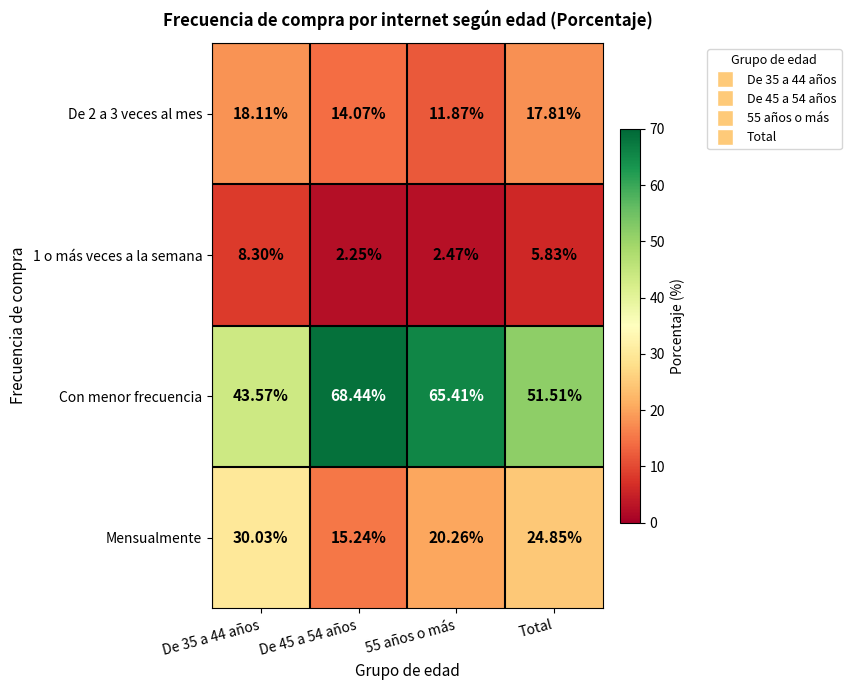

Count the number of data series in this chart.

4